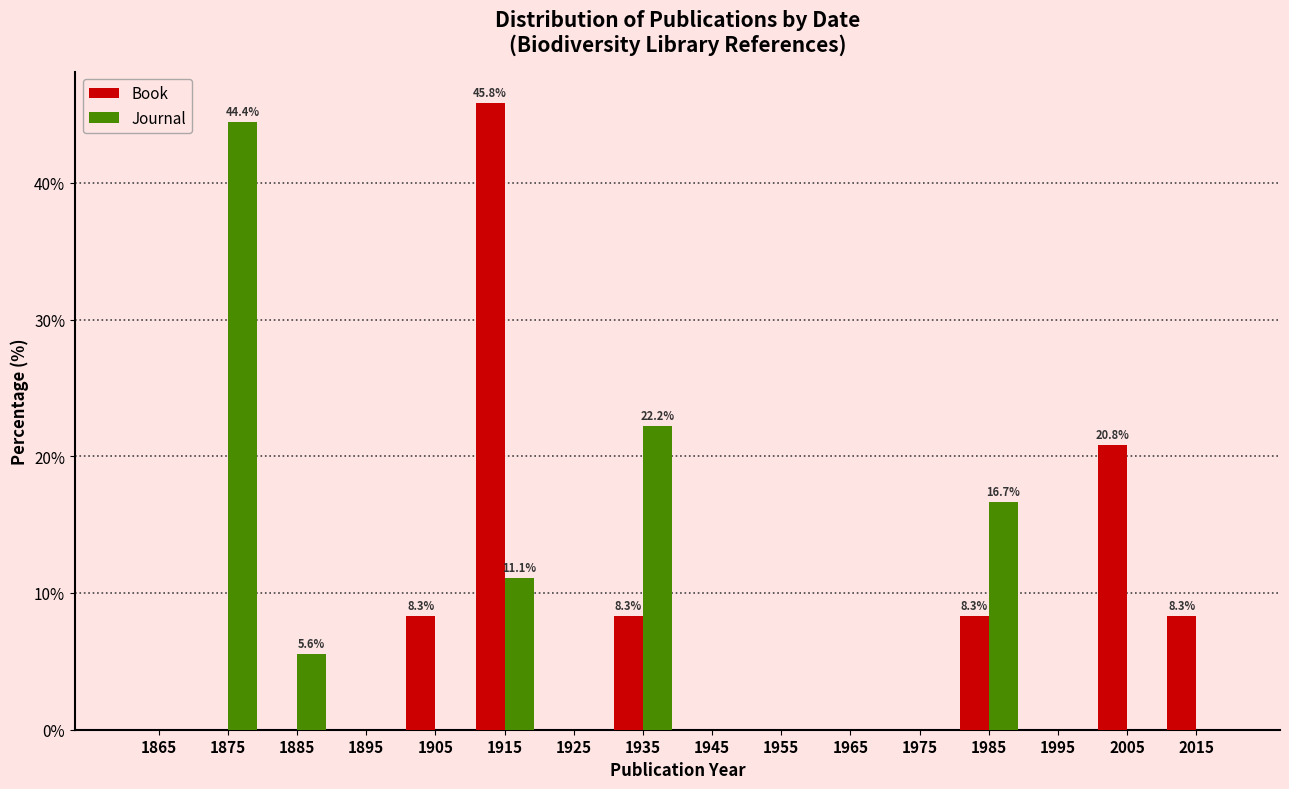

In the Book series, which range on the x-axis has the tallest bar?

1910 to 1920